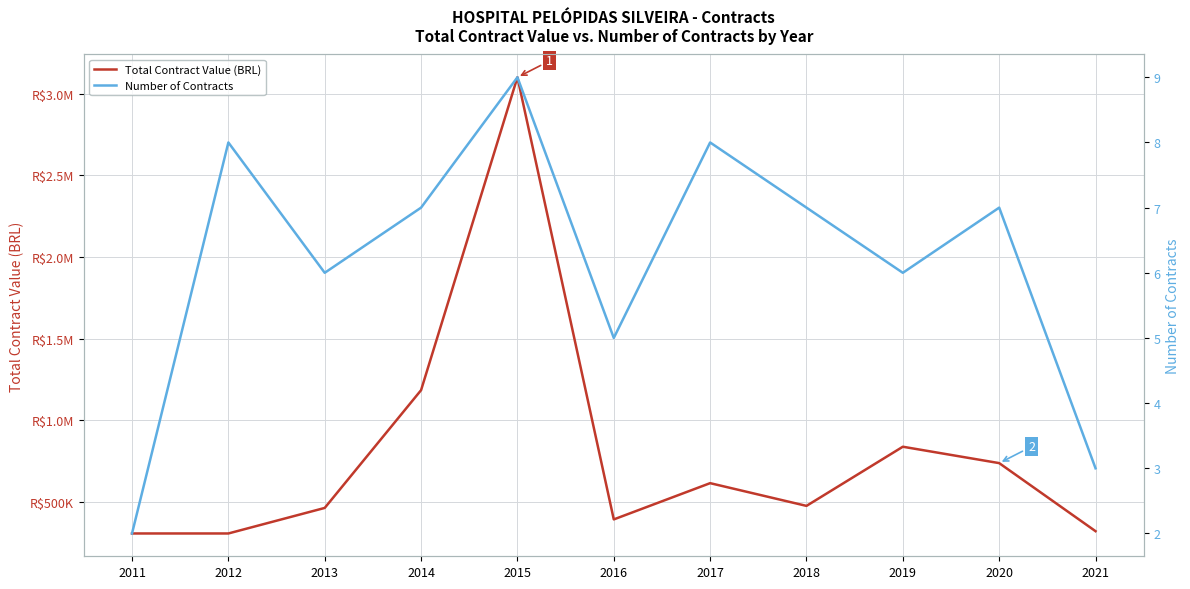

How many data points in Number of Contracts are above 7?

3